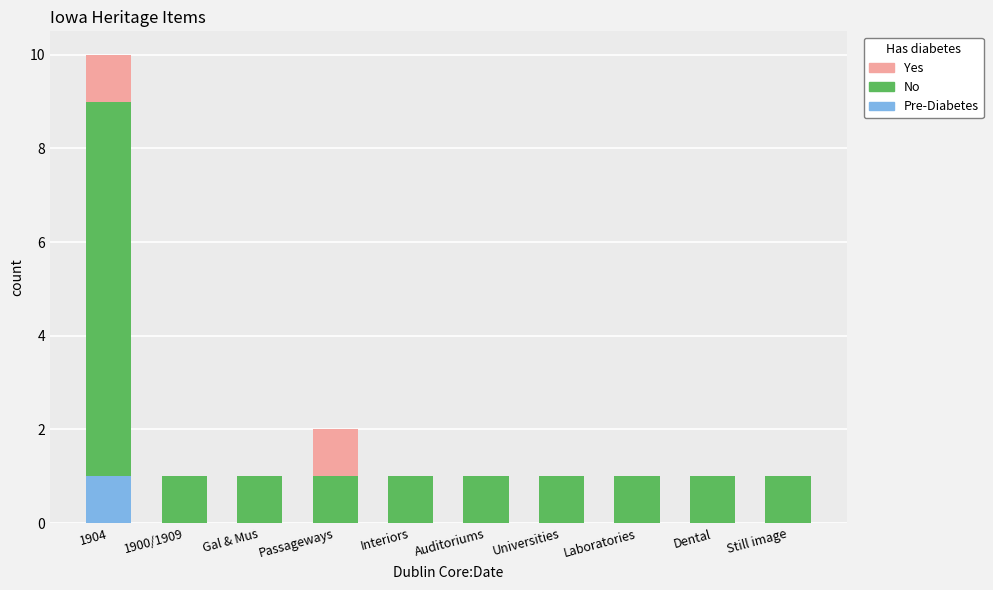

At which category is the sum across all series the highest?

1904